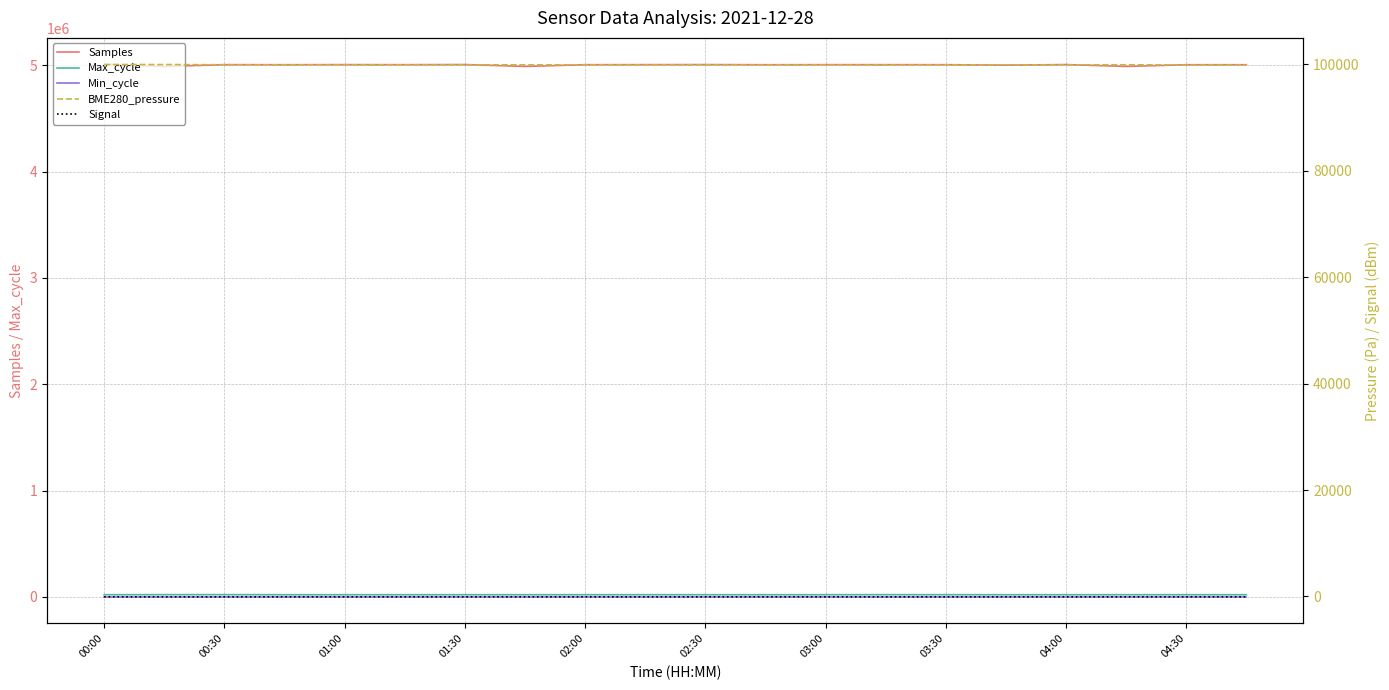

Is it true that Min_cycle equals 28.0 at 02:30?

True